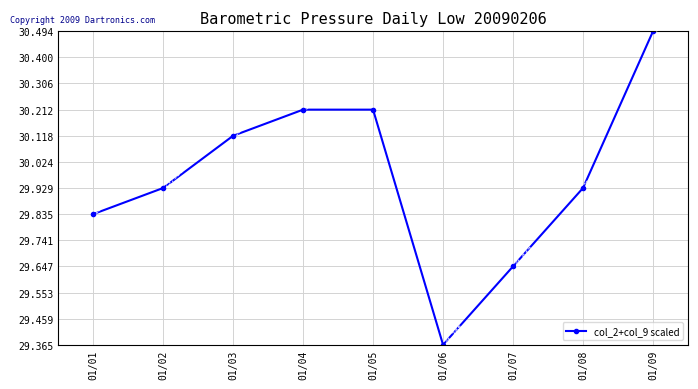

True or false: there are more than 2 points higher than both neighbors.

False